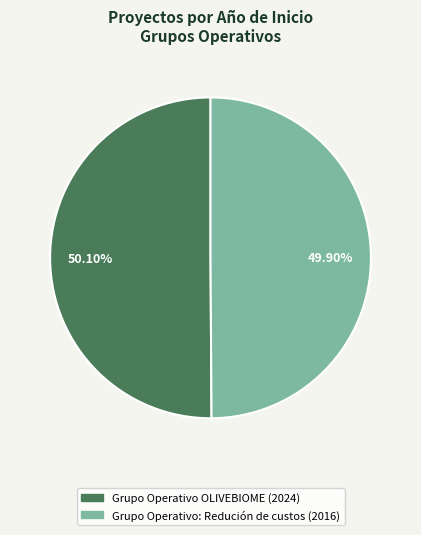

What is the ratio of the value at Grupo Operativo OLIVEBIOME to the value at Grupo Operativo: Redución de custos?

1.0